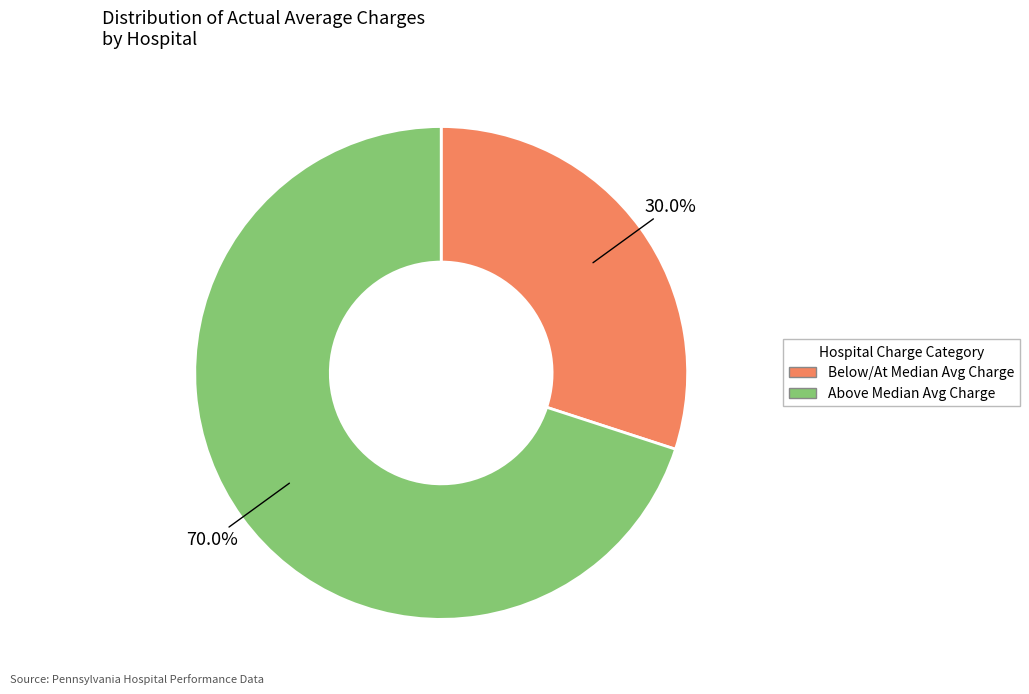

Which category accounts for the majority?

Above Median Avg Charge